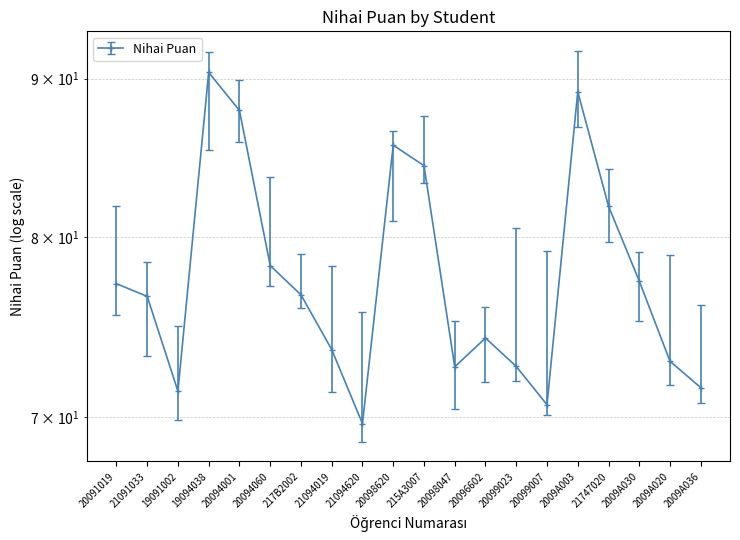

Where does the data first go above 76?

20091019